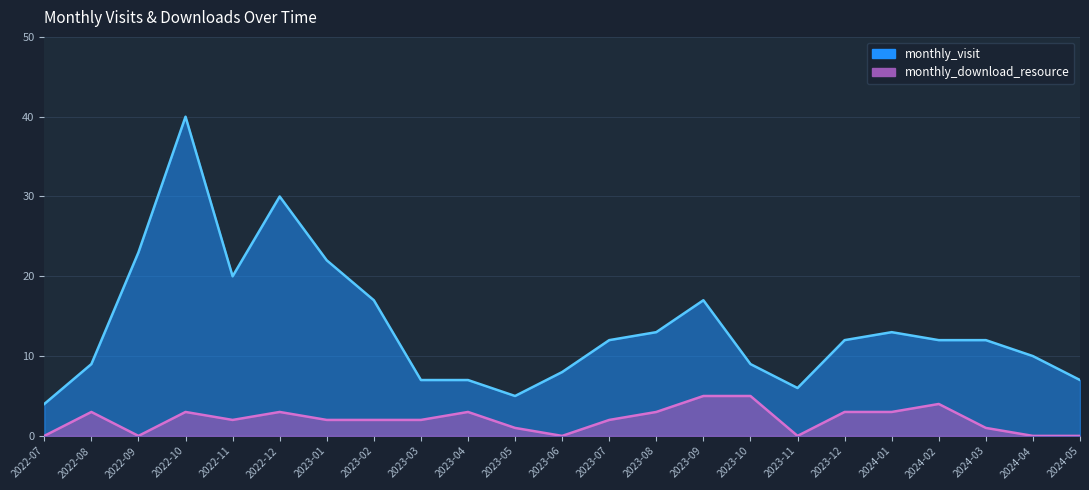

Rank the series at 2023-01 from lowest to highest value.

monthly_download_resource, monthly_visit